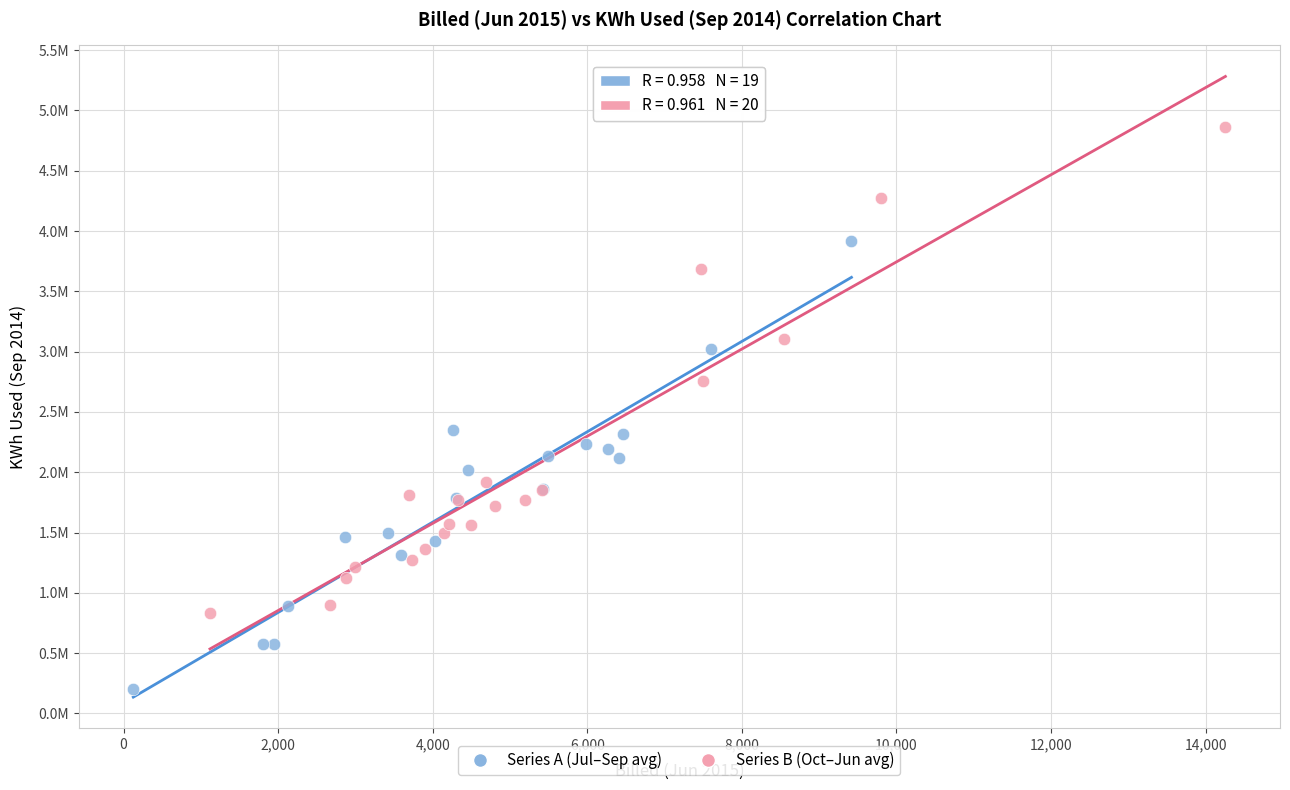

What are all the series names shown in the legend?

Series A (Jul–Sep avg), Series B (Oct–Jun avg)